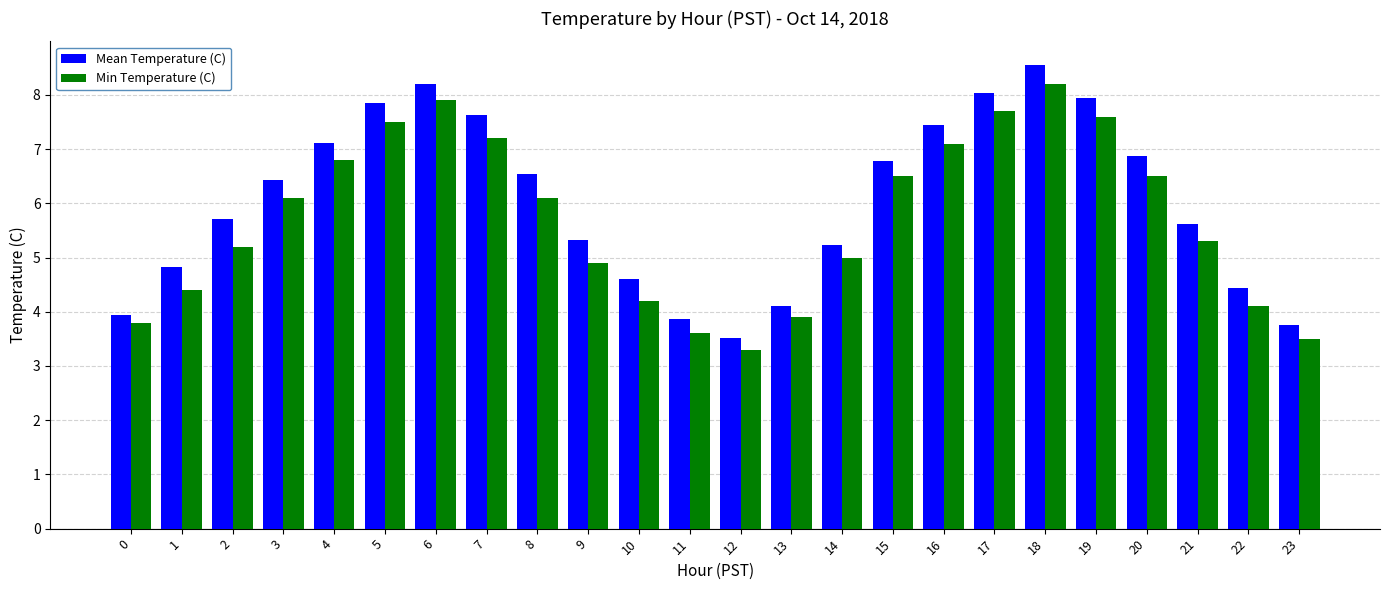

Rank the series by their average value, from lowest to highest.

Min Temperature (C), Mean Temperature (C)